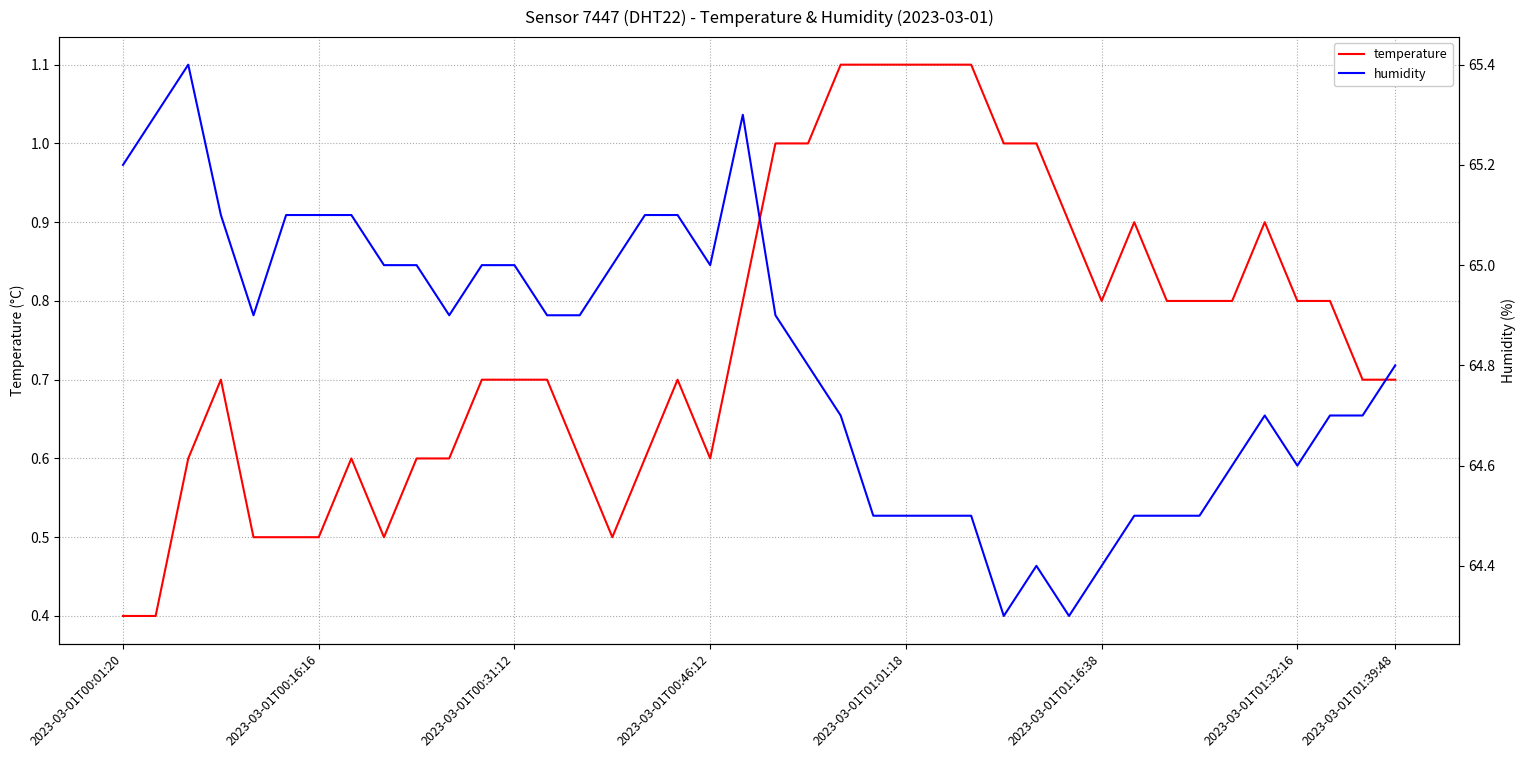

What is the difference between the second highest and second lowest values in the temperature series?

0.7